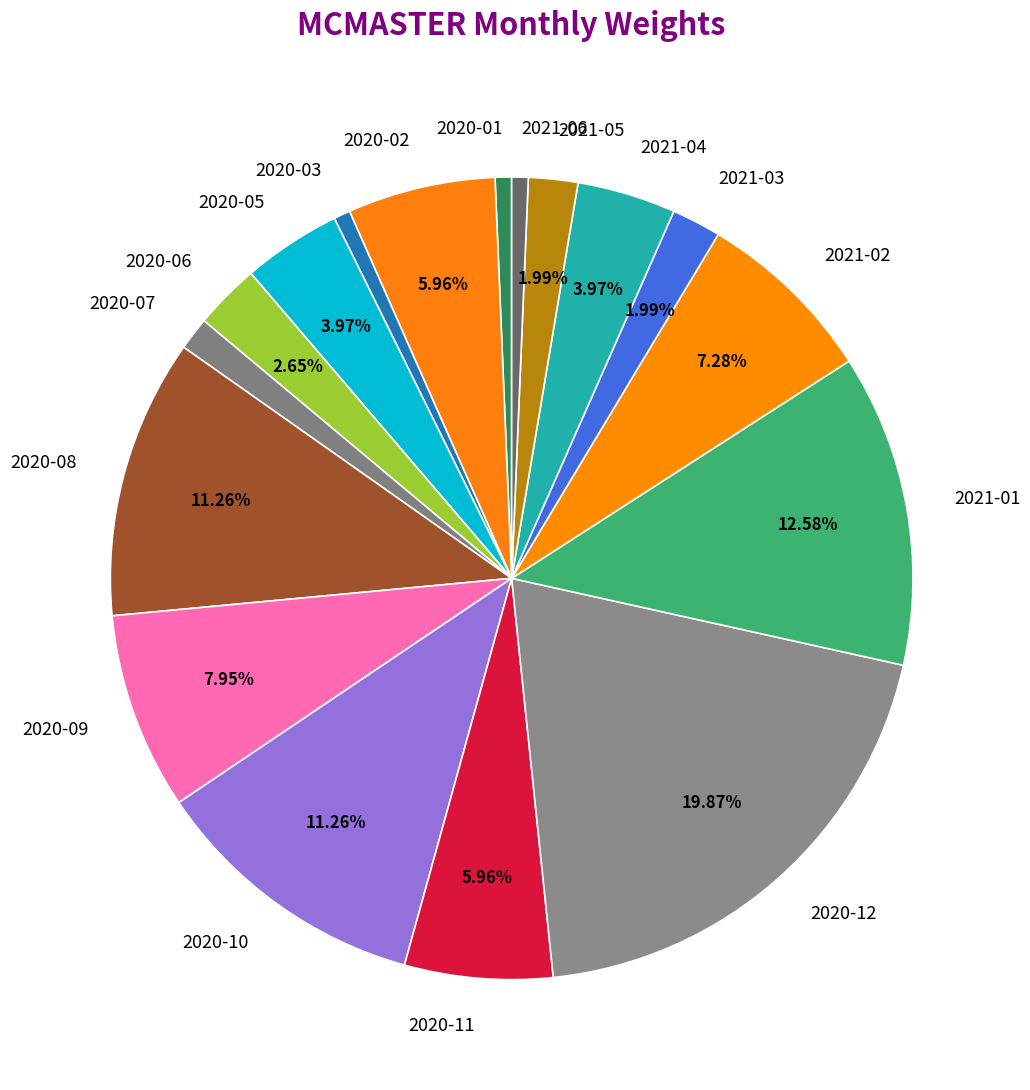

How many slices are in this pie chart?

17